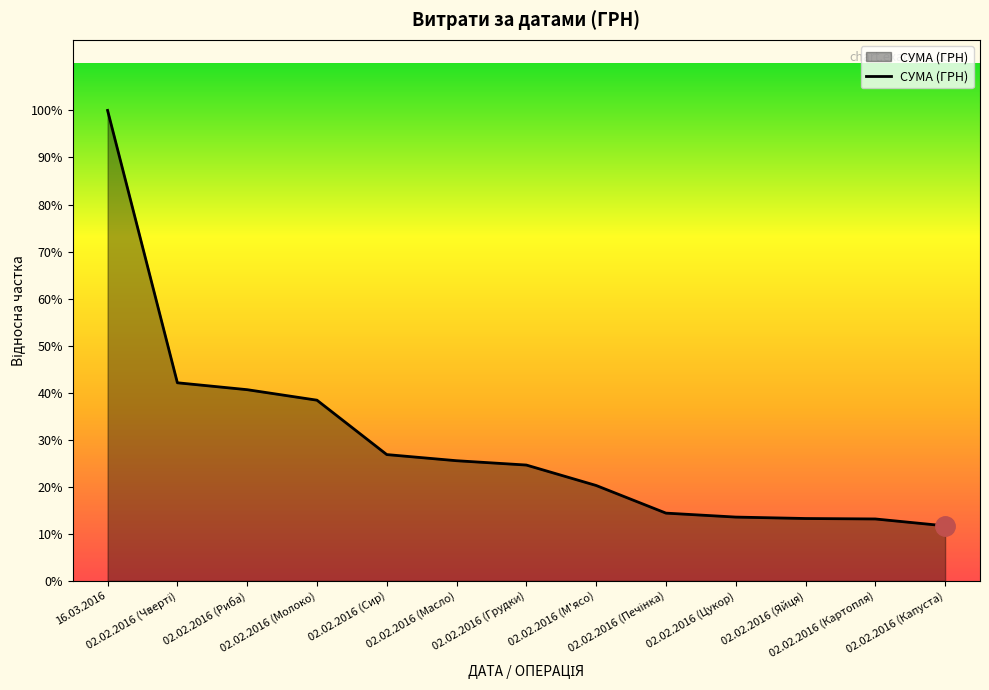

How many values are below 2613?

6